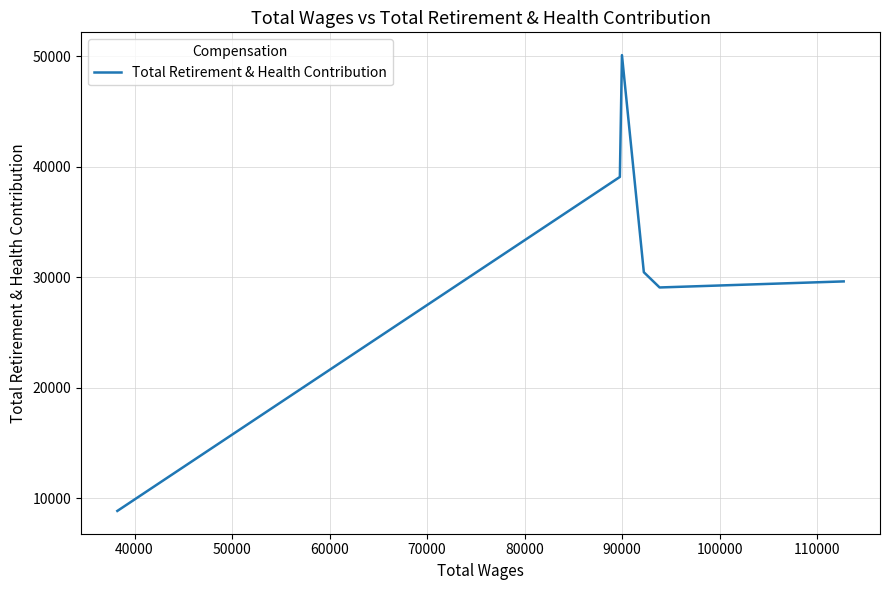

What is the smallest value displayed?

8862